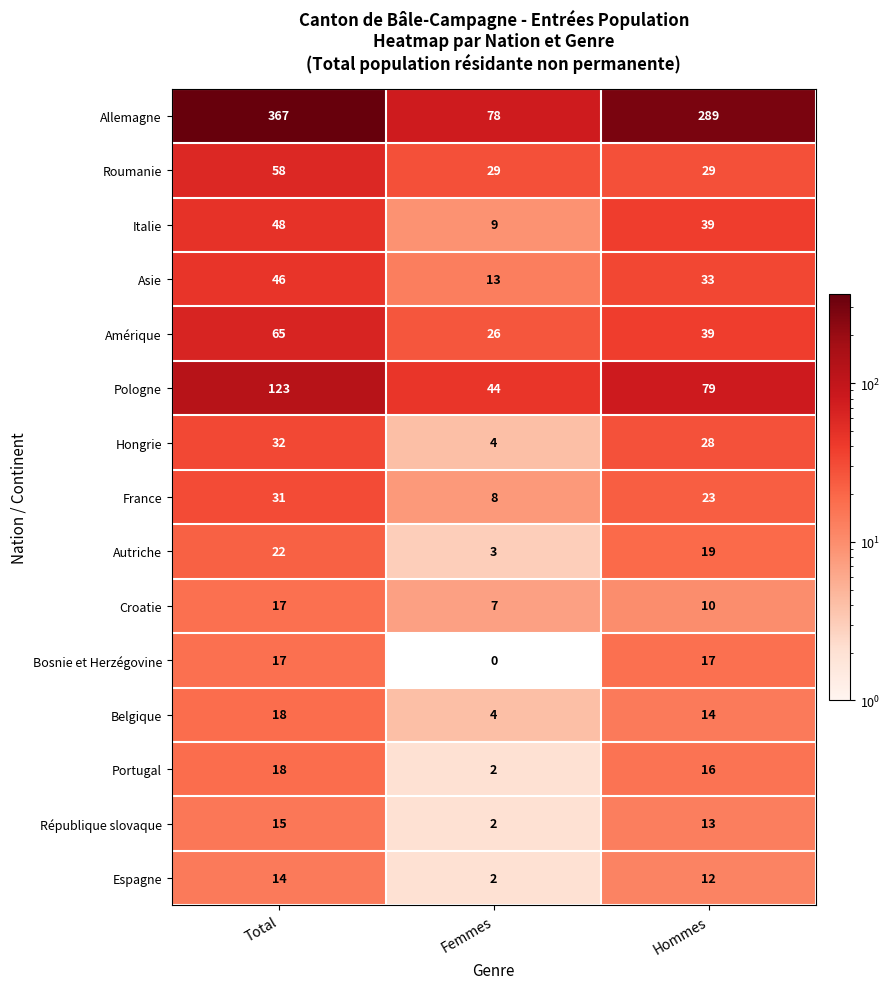

Is it true that République slovaque equals 13 at Hommes?

True